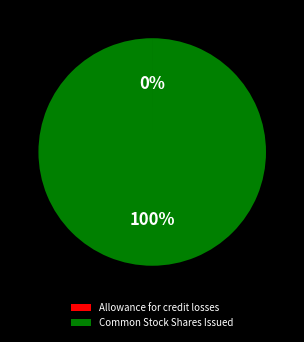

Which slice is the largest?

Common Stock Shares Issued